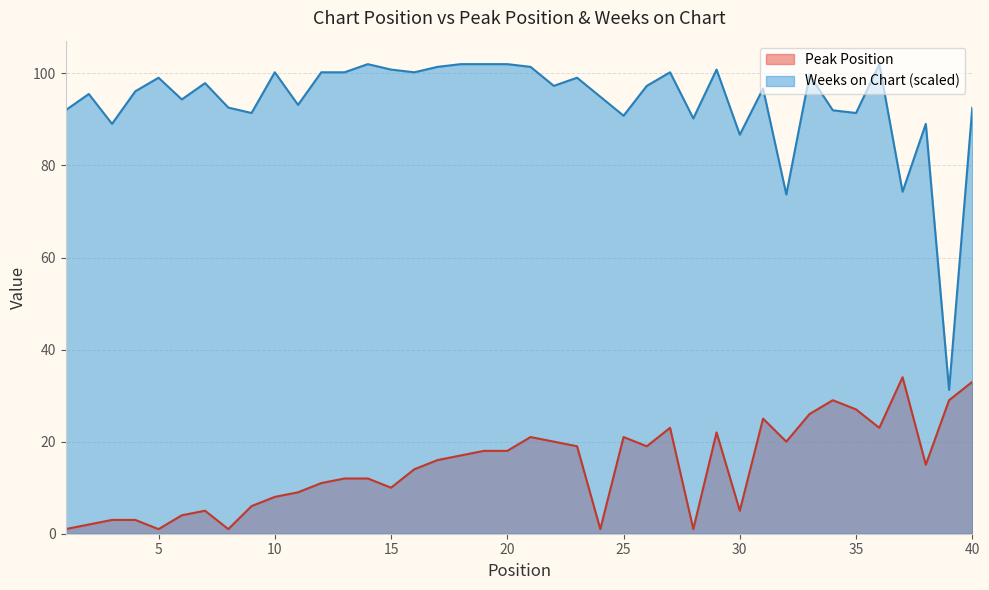

Reading left to right, transcribe all the data shown in this chart.

Peak Position: 1=1.0	2=2.0	3=3.0	4=3.0	5=1.0	6=4.0	7=5.0	8=1.0	9=6.0	10=8.0	11=9.0	12=11.0	13=12.0	14=12.0	15=10.0	16=14.0	17=16.0	18=17.0	19=18.0	20=18.0	21=21.0	22=20.0	23=19.0	24=1.0	25=21.0	26=19.0	27=23.0	28=1.0	29=22.0	30=5.0	31=25.0	32=20.0	33=26.0	34=29.0	35=27.0	36=23.0	37=34.0	38=15.0	39=29.0	40=33.0
Weeks on Chart: 1=92.0	2=95.5	3=89.0	4=96.1	5=99.1	6=94.3	7=97.9	8=92.6	9=91.4	10=100.2	11=93.2	12=100.2	13=100.2	14=102.0	15=100.8	16=100.2	17=101.4	18=102.0	19=102.0	20=102.0	21=101.4	22=97.3	23=99.1	24=94.9	25=90.8	26=97.3	27=100.2	28=90.2	29=100.8	30=86.7	31=96.7	32=73.7	33=99.6	34=92.0	35=91.4	36=102.0	37=74.3	38=89.0	39=31.2	40=92.6